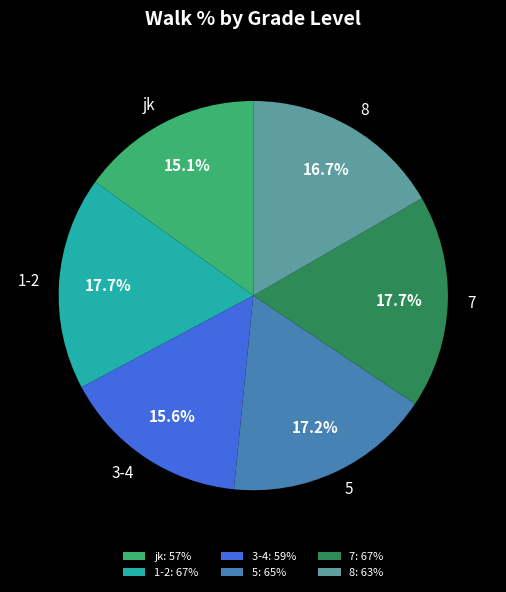

How many segments does this pie chart have?

6